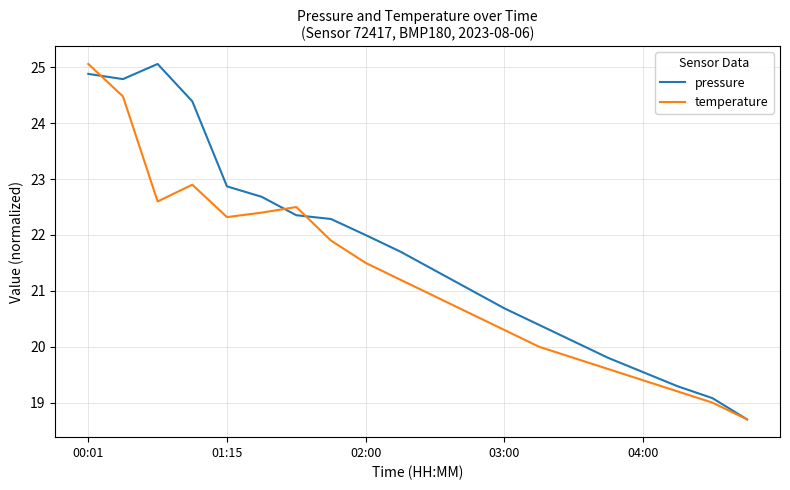

What is the highest value of the temperature series?

25.1